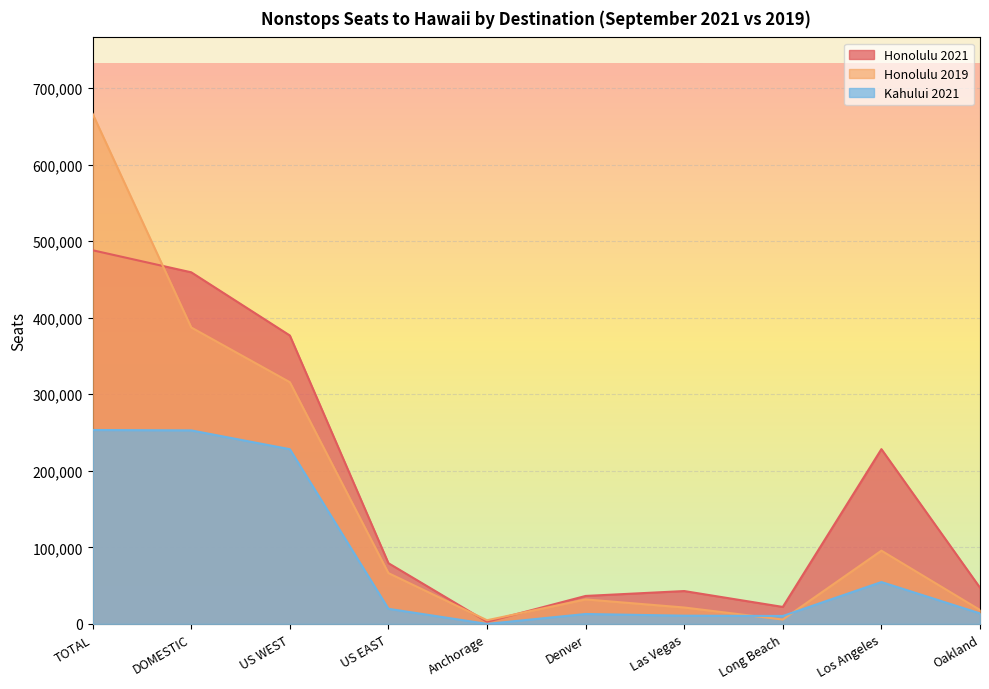

List the labels in order of Kahului 2021 value, smallest first.

Anchorage, Long Beach, Las Vegas, Denver, Oakland, US EAST, Los Angeles, US WEST, DOMESTIC, TOTAL